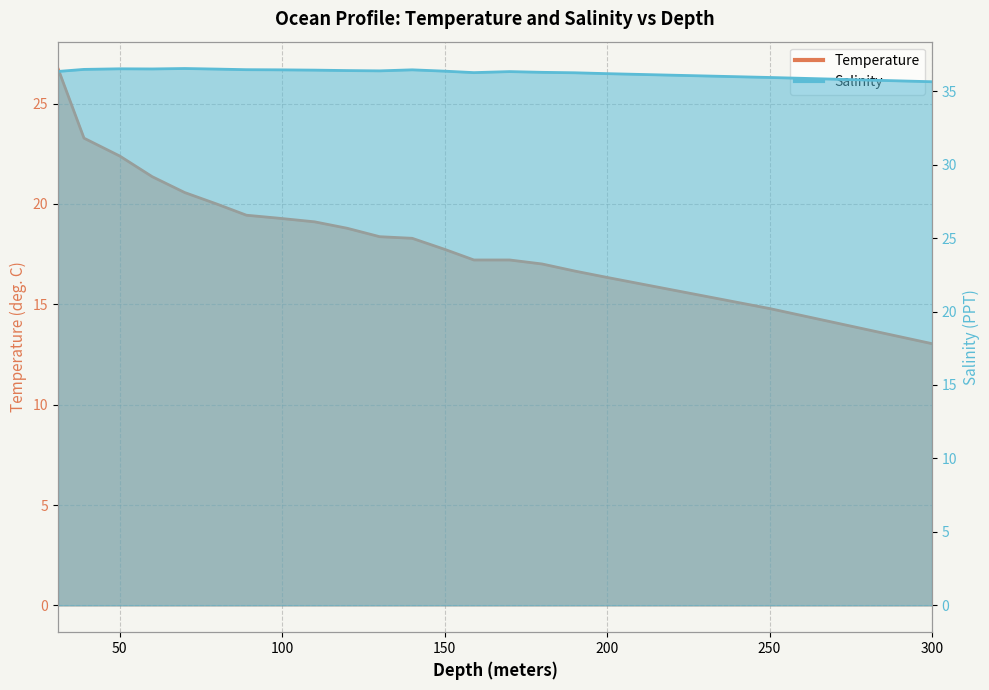

True or false: Salinity has a value of 36.3 at 170.

True